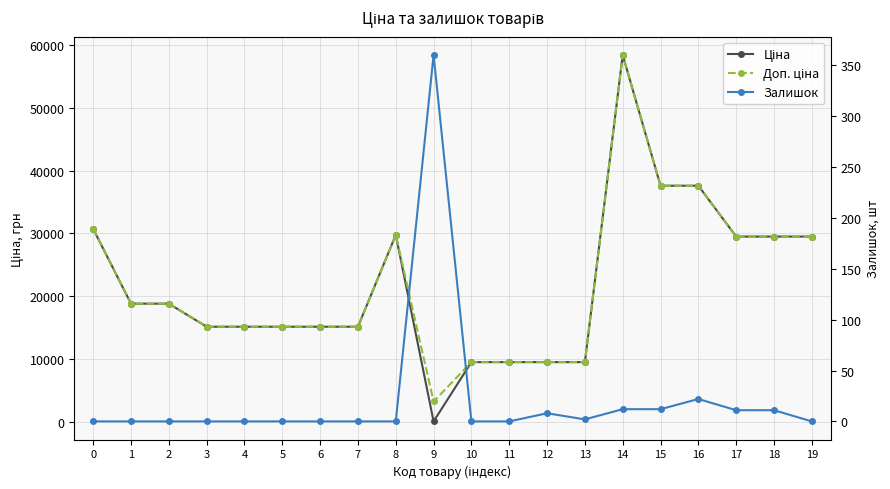

What is the difference between the highest and lowest values at 6?

15120.0